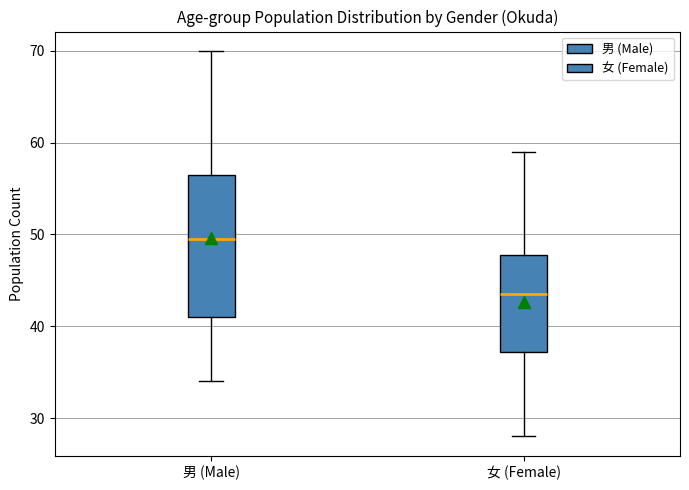

Where does the median line of the box for 女 (Female) sit on the y-axis? The values are not printed on the chart, so give them approximately, as read against the axis.

44